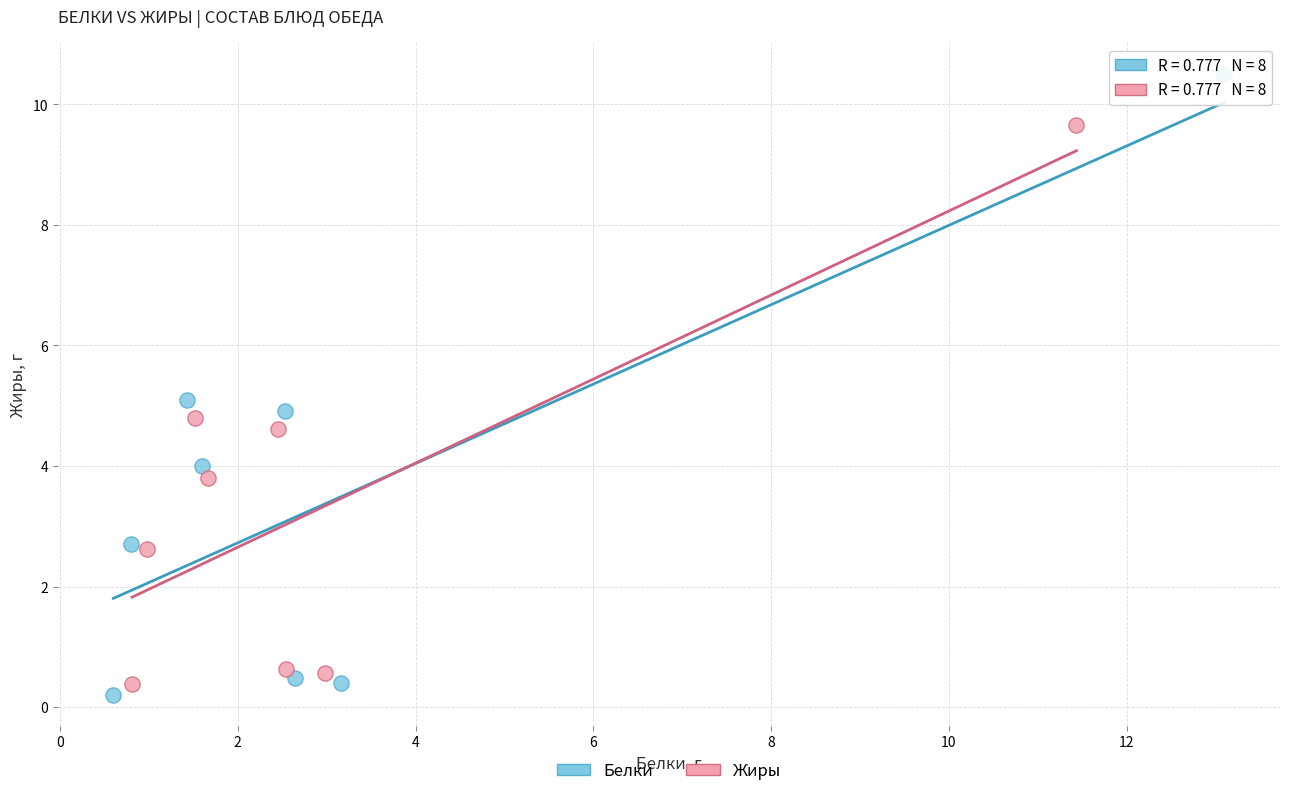

Which series has the widest spread of Y values?

Белки